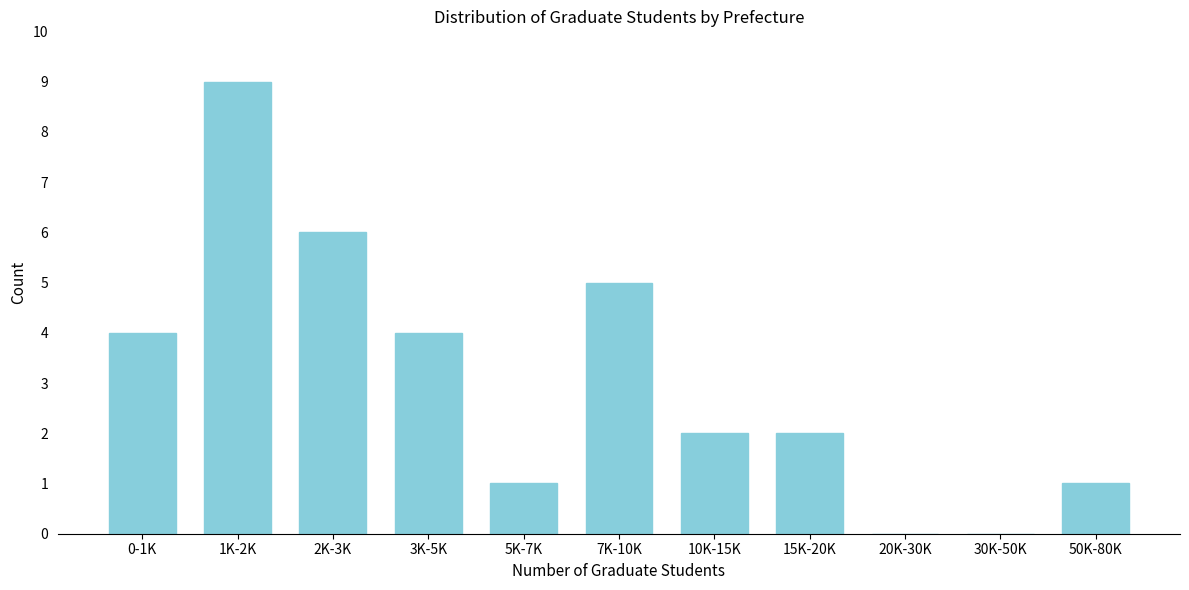

Reading right to left, list all the values displayed in this chart.

50K-80K=1	30K-50K=0	20K-30K=0	15K-20K=2	10K-15K=2	7K-10K=5	5K-7K=1	3K-5K=4	2K-3K=6	1K-2K=9	0-1K=4